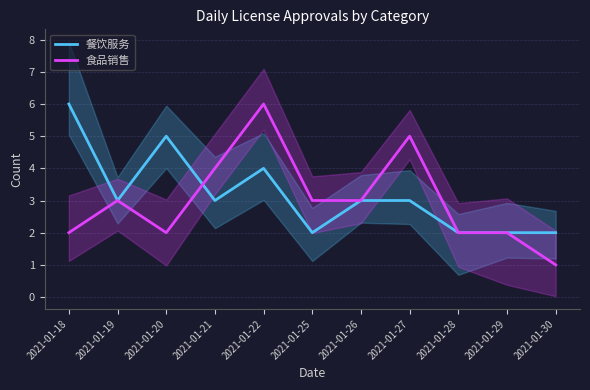

Which series has the widest spread of values?

食品销售